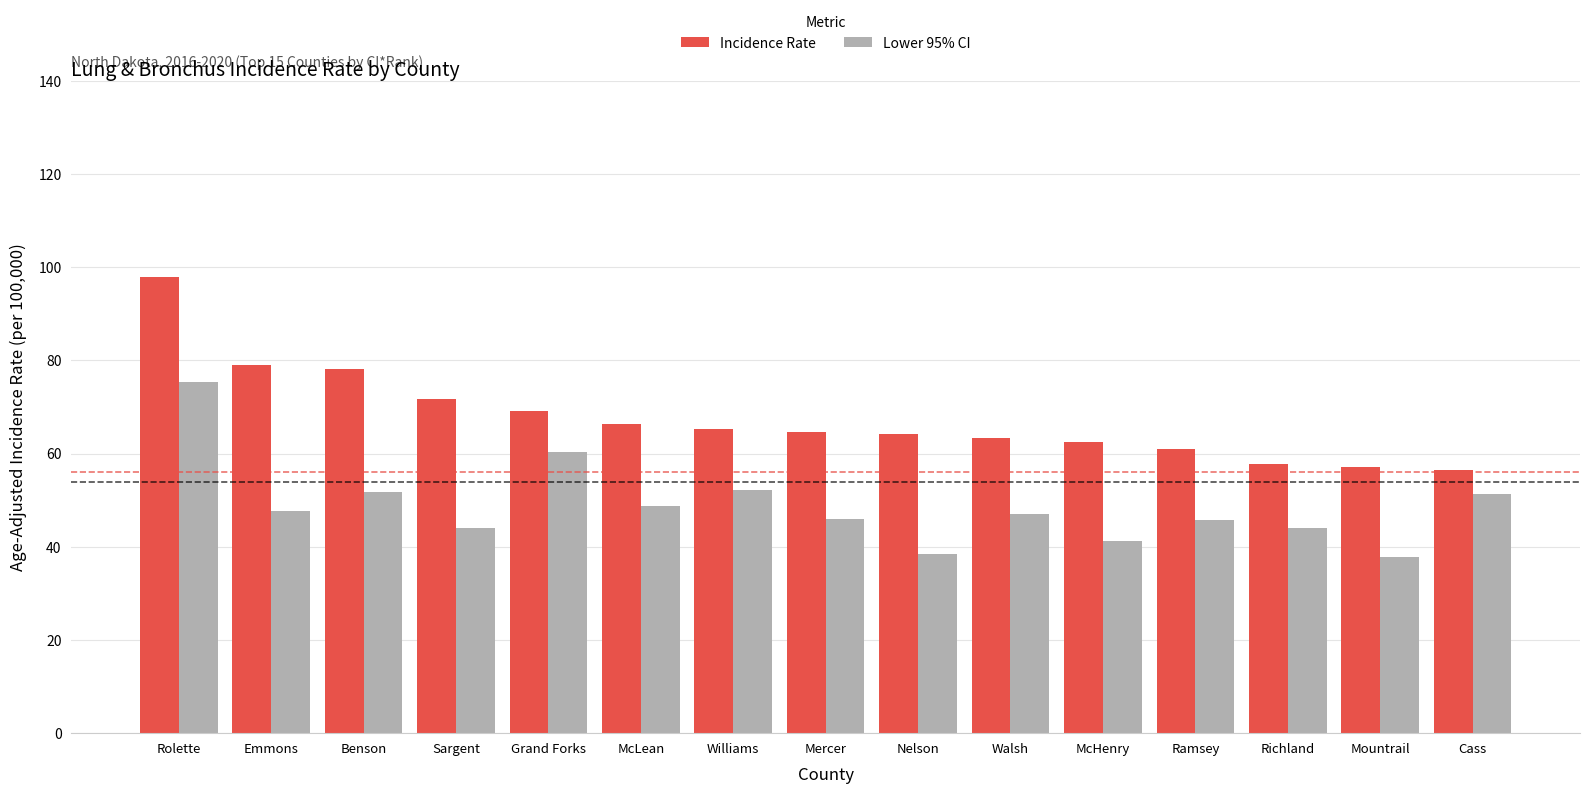

The value of Incidence Rate at Sargent is 71.7. True or false?

True